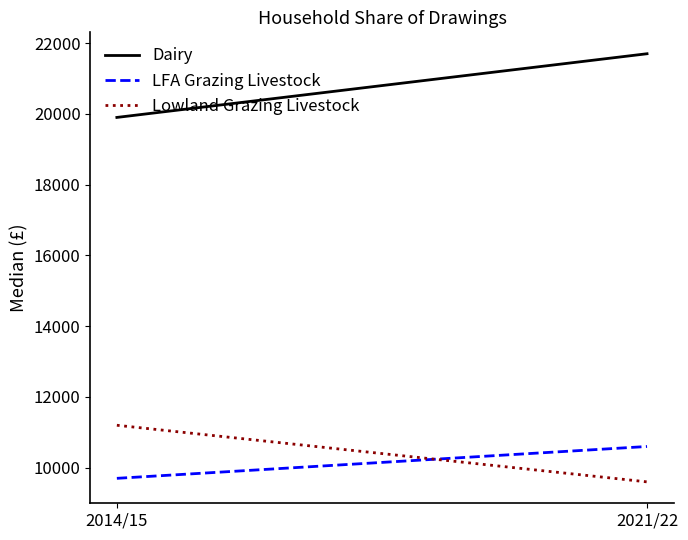

What is the maximum value shown in the chart?

21700